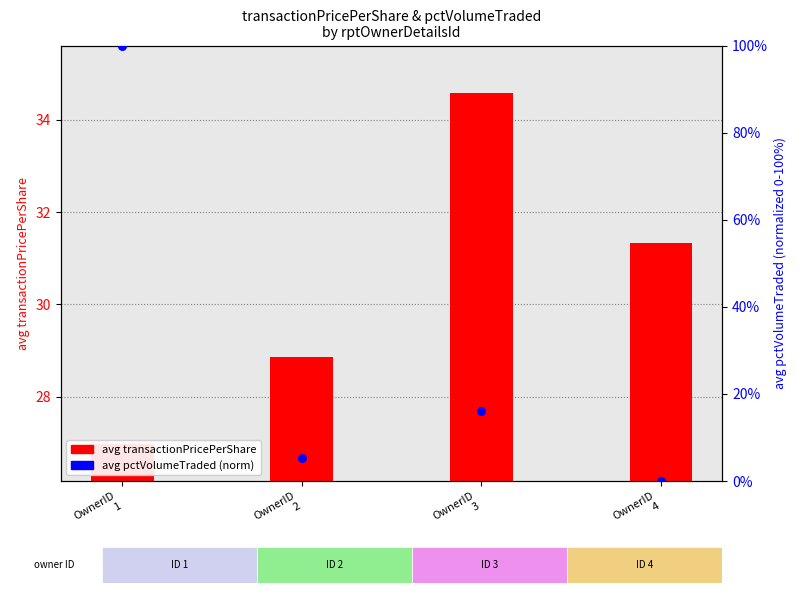

At which category is the sum across all series the highest?

OwnerID
1